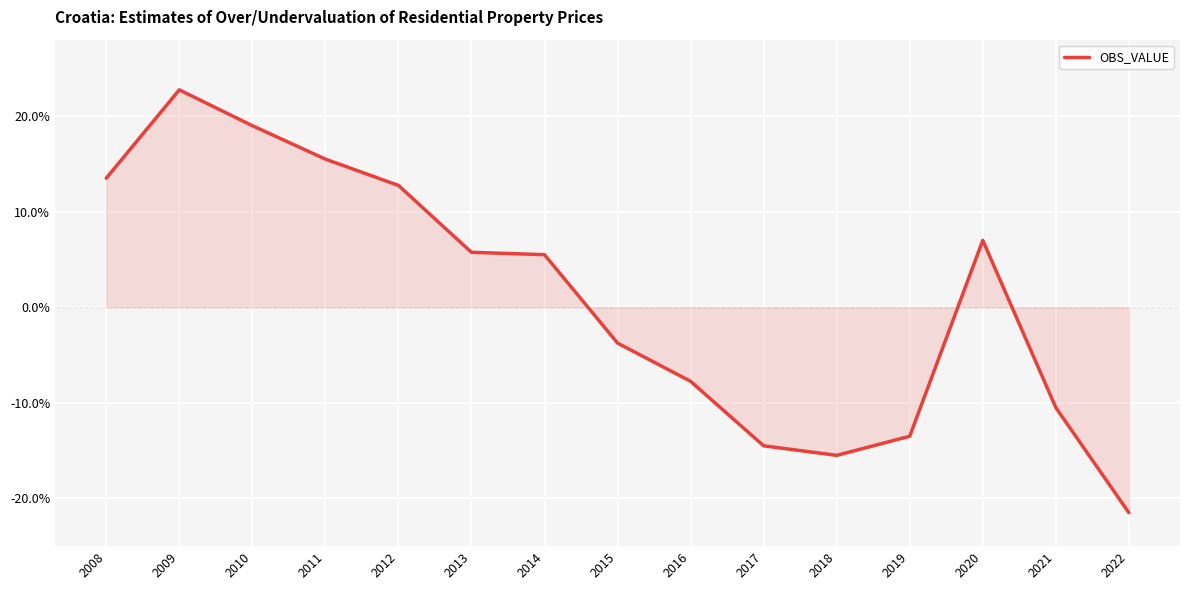

What is the greatest value displayed?

22.8